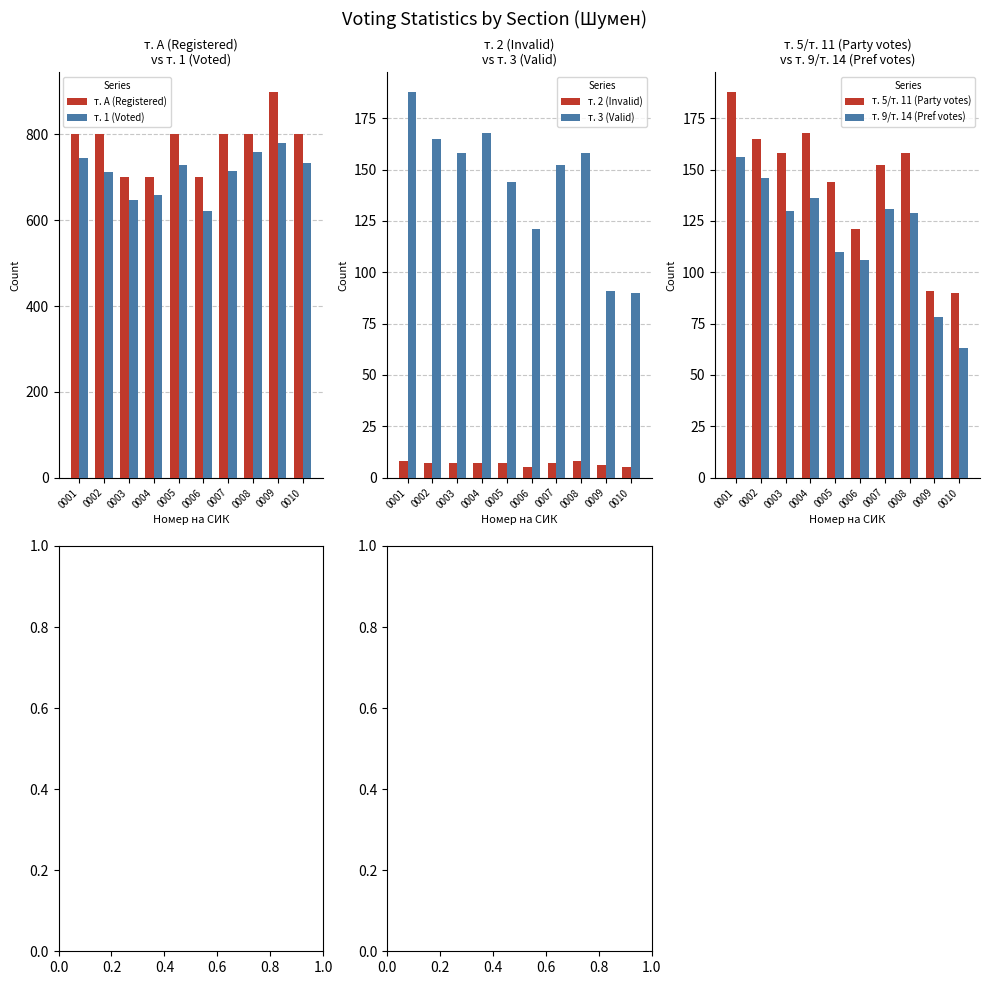

Are the bars horizontal?

No